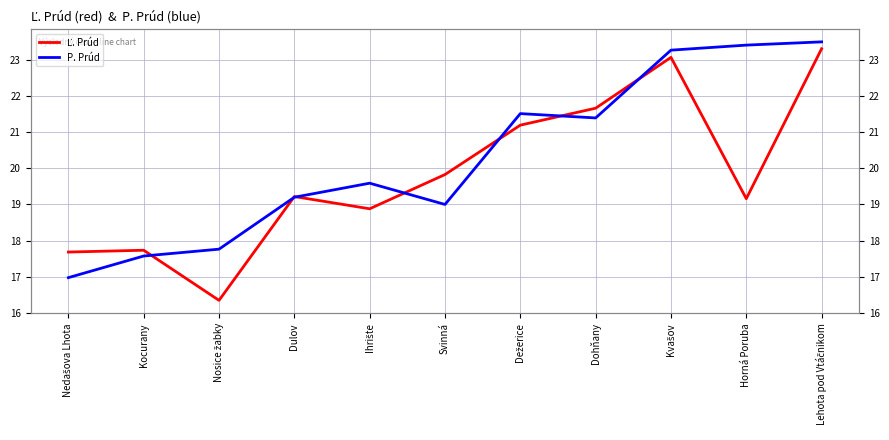

What is the difference between the maximum and minimum values in the P. Prúd series?

6.5